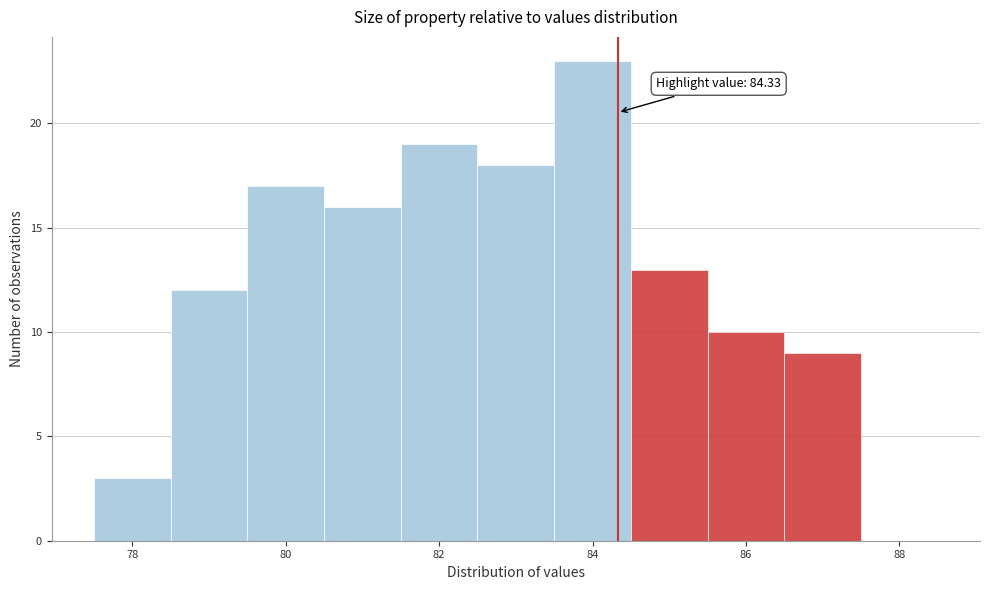

Over which range of the x-axis is the bar tallest?

83.5 to 84.5